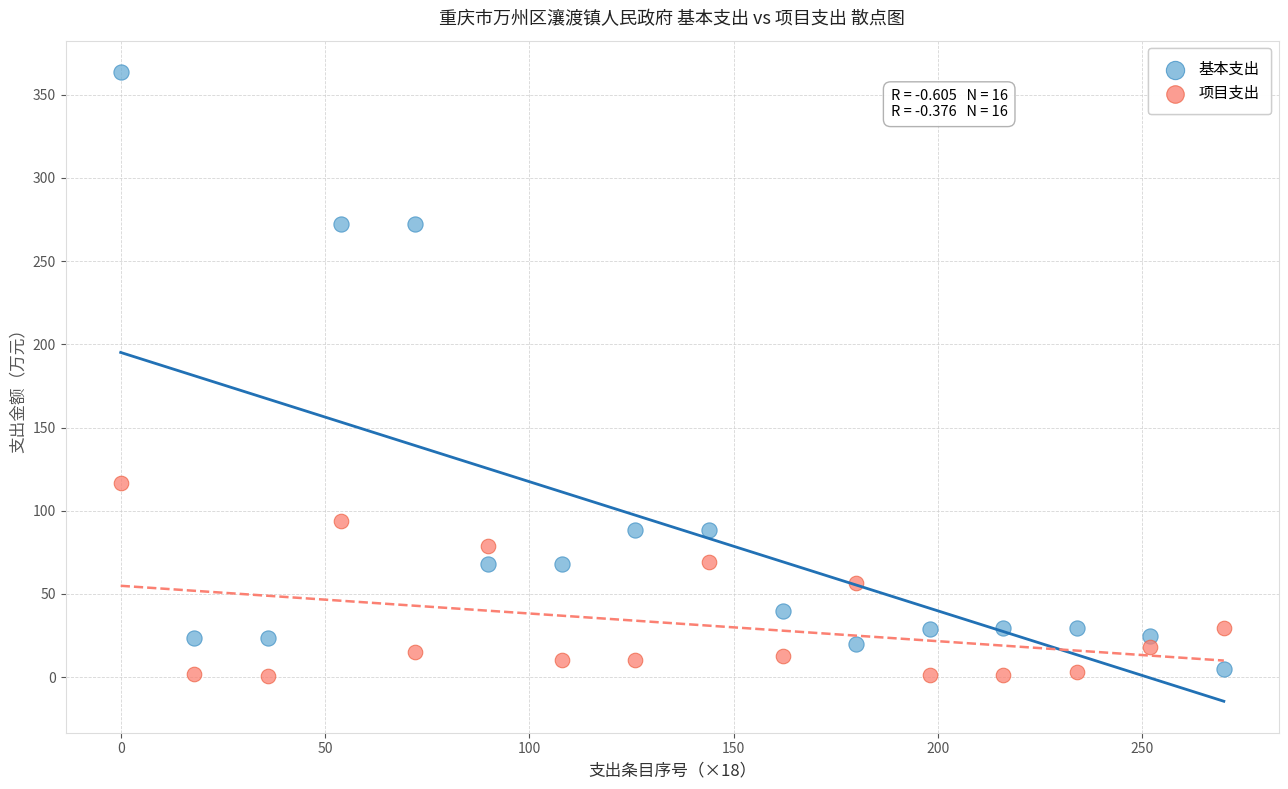

Across all series, what Y value is closest to 182?

116.6